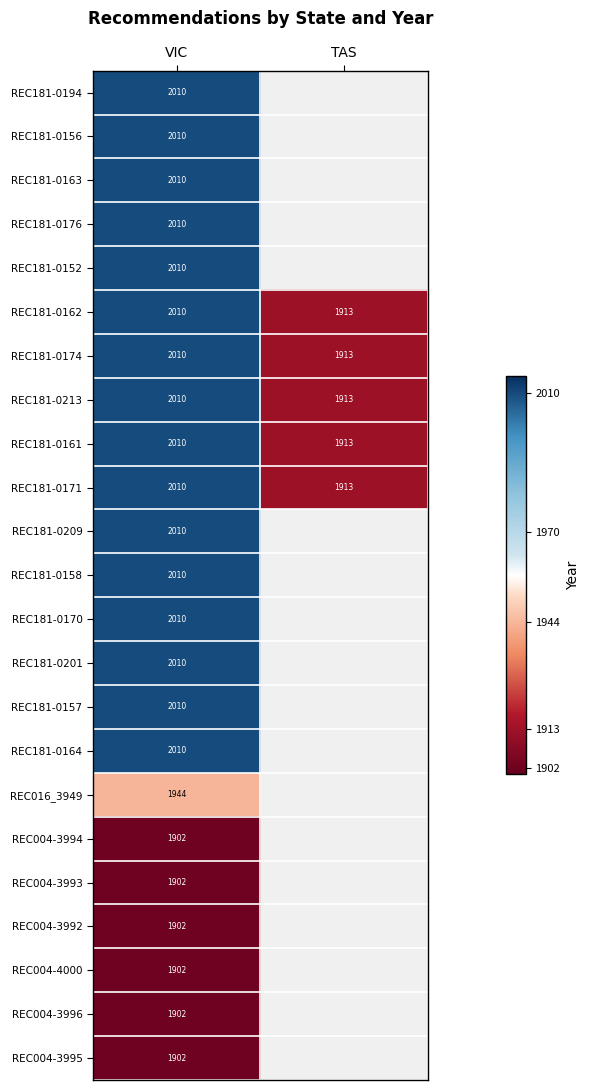

What is the sum of all REC181-0162 values?

3923